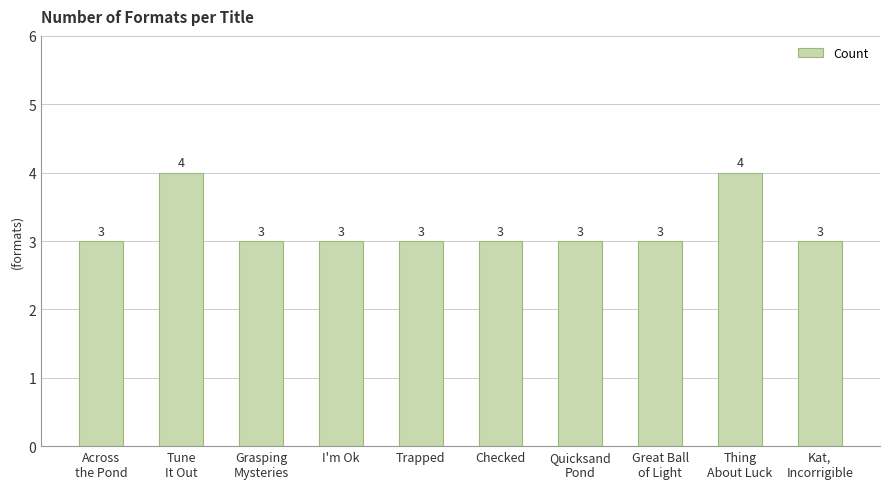

Read the value at Grasping
Mysteries.

3